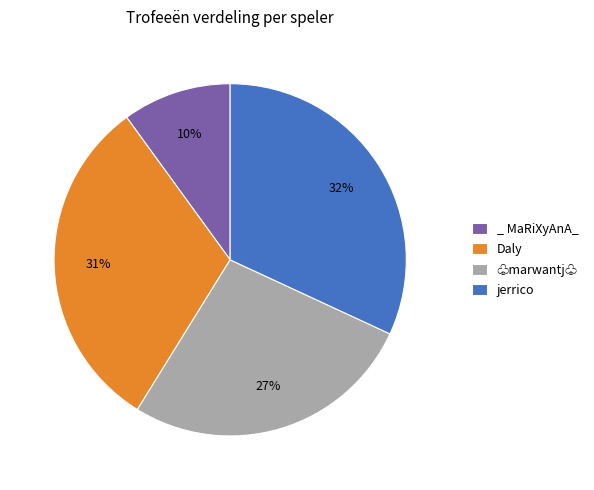

True or false: ♧marwantj♧ accounts for 37% of the total.

False